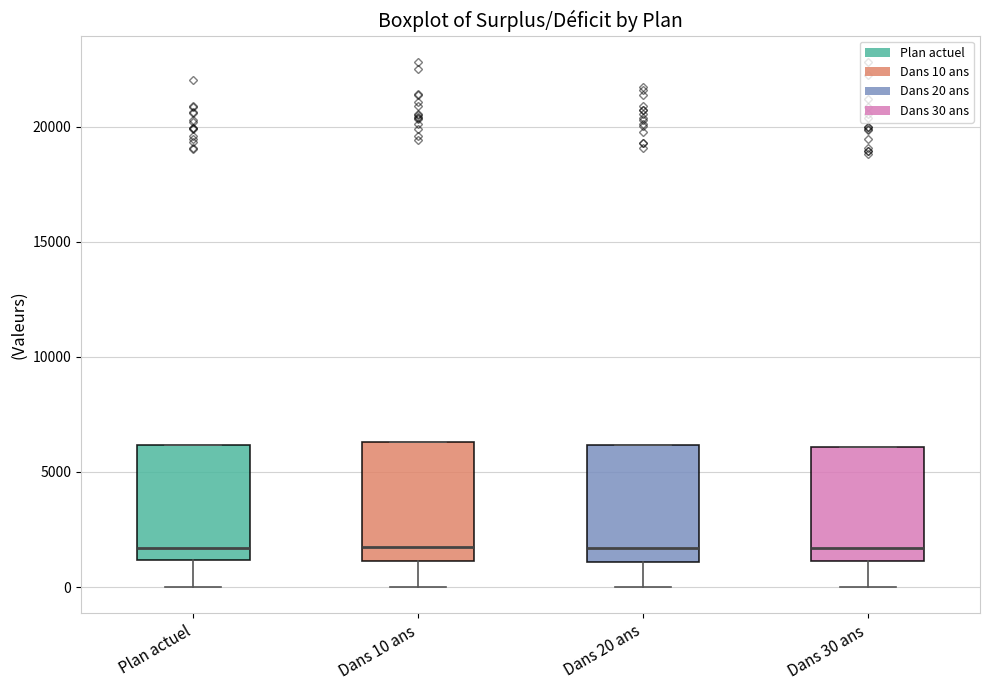

Reading left to right, transcribe this box plot: for each box, give where its median line is, the range the box spans, and where its two whiskers end, as read against the y-axis. The values are not printed on the chart, so give them approximately, as read against the axis.

Plan actuel: median 1500, box 1000 to 6000, whiskers 0 to 6000
Dans 10 ans: median 1500, box 1000 to 6500, whiskers 0 to 6500
Dans 20 ans: median 1500, box 1000 to 6000, whiskers 0 to 6000
Dans 30 ans: median 1500, box 1000 to 6000, whiskers 0 to 6000